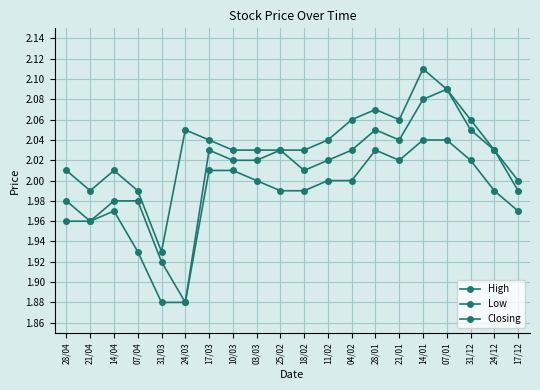

What is the maximum value for Closing?

2.1